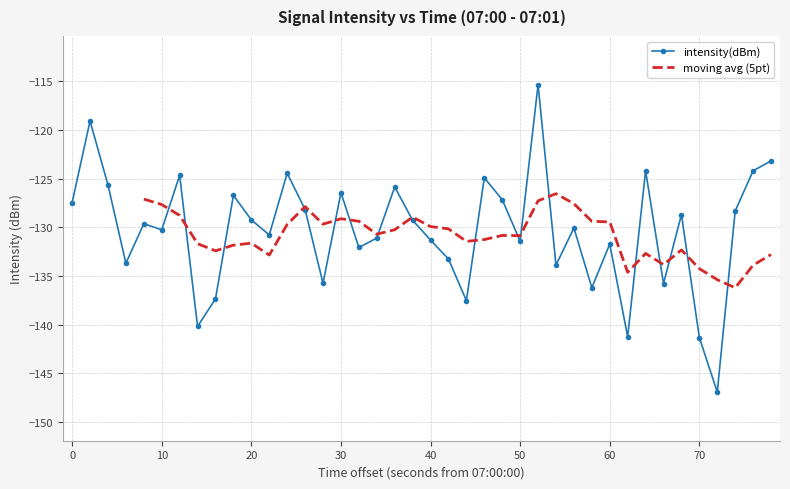

Does the chart have visible grid lines?

Yes